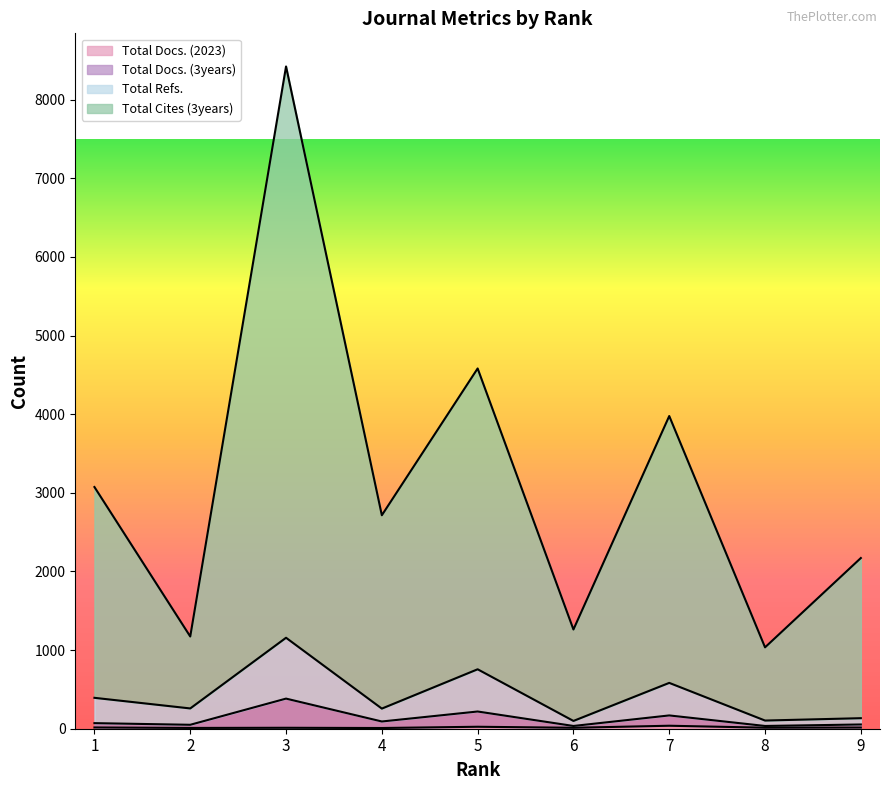

At which label does Total Docs. (3years) reach its minimum?

6